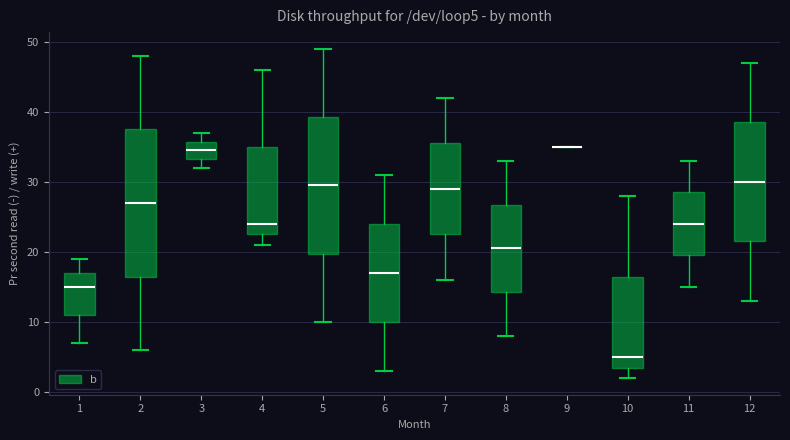

Which box is the tallest, from its lower edge to its upper edge?

2